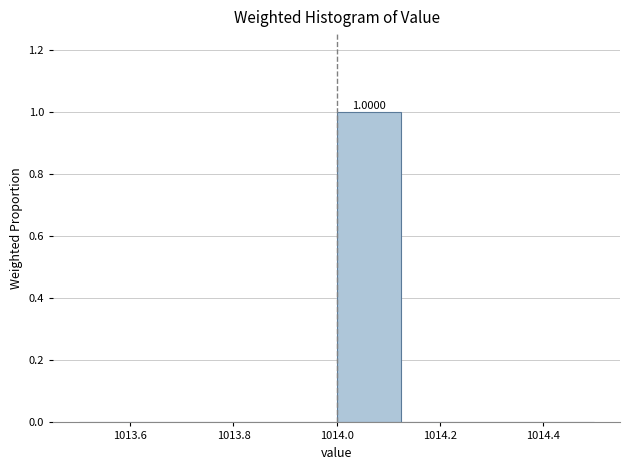

Over which range of the x-axis is the bar tallest?

1014.000 to 1014.125